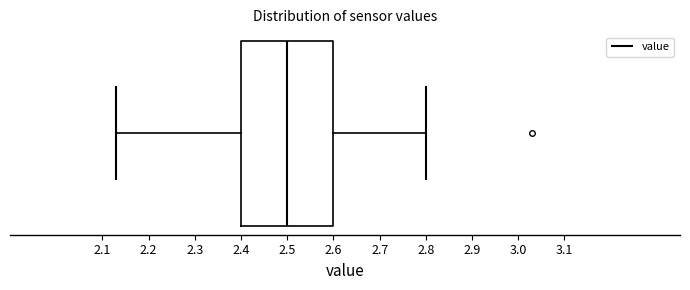

Read this box plot against the x-axis: the position of the median line, the range covered by the box, and the ends of both whiskers. The values are not printed on the chart, so give them approximately, as read against the axis.

median 2.50, box 2.40 to 2.60, whiskers 2.13 to 2.80